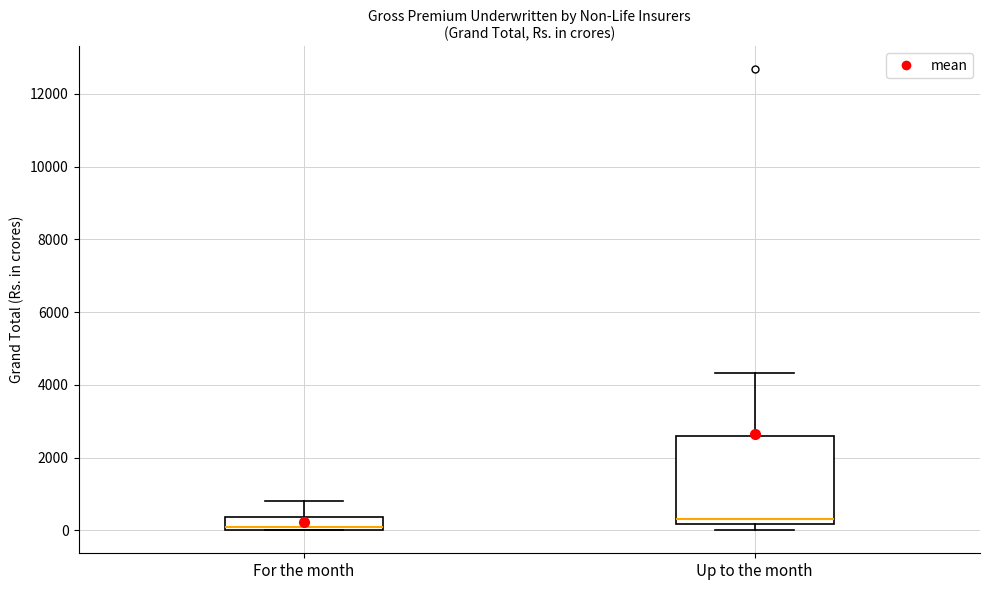

Reading left to right, read every box against the y-axis: the position of its median line, the range the box covers, and the ends of its whiskers. The values are not printed on the chart, so give them approximately, as read against the axis.

For the month: median 0, box 0 to 400, whiskers 0 to 800
Up to the month: median 400, box 200 to 2600, whiskers 0 to 4400